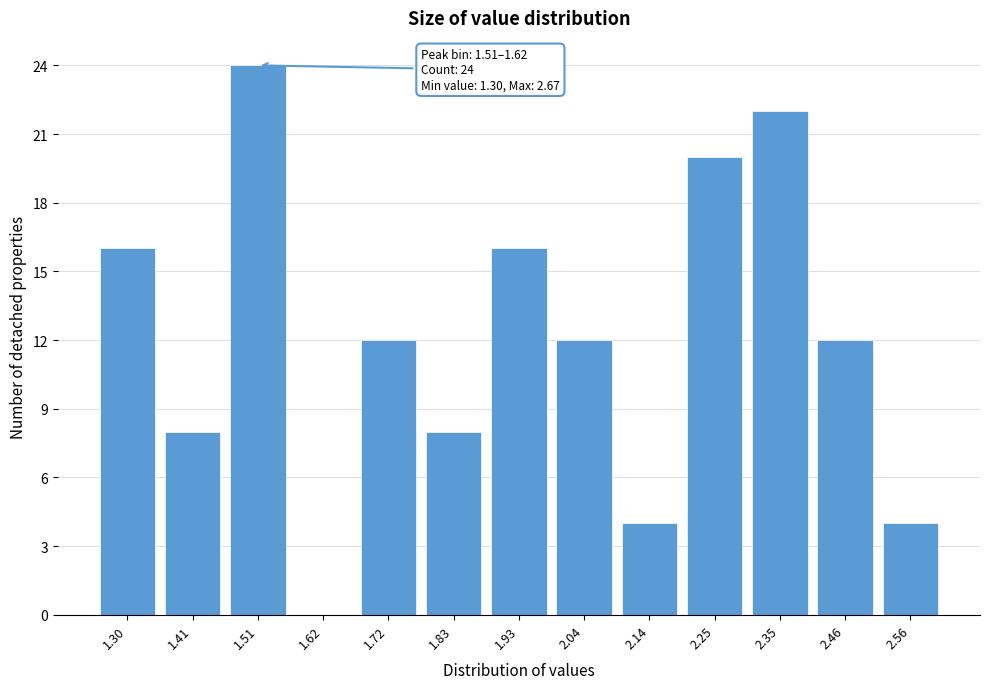

Reading left to right, transcribe all the data shown in this chart.

1.30=16	1.41=8	1.51=24	1.62=0	1.72=12	1.83=8	1.93=16	2.04=12	2.14=4	2.25=20	2.35=22	2.46=12	2.56=4